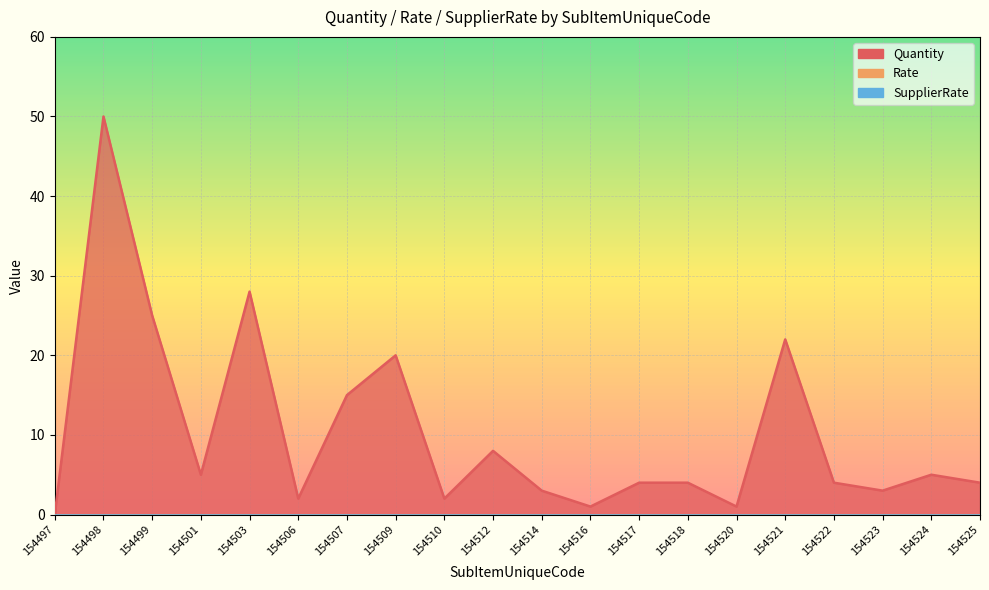

What is the difference between the highest and lowest values at 154501?

5